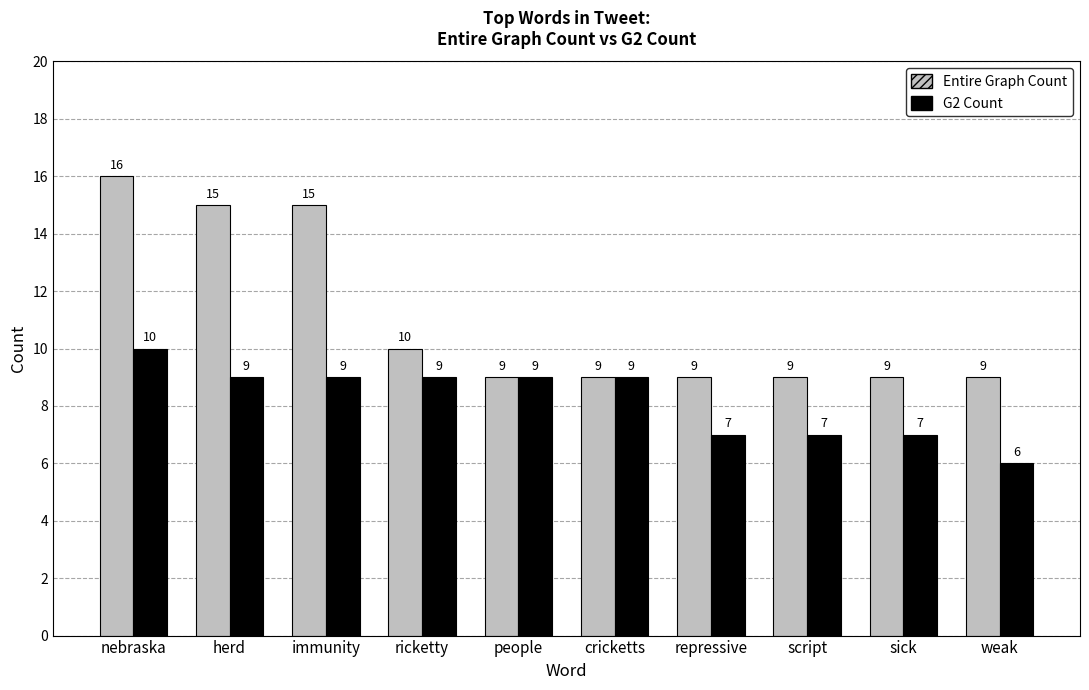

List the series in order of their peak value, highest first.

Entire Graph Count, G2 Count